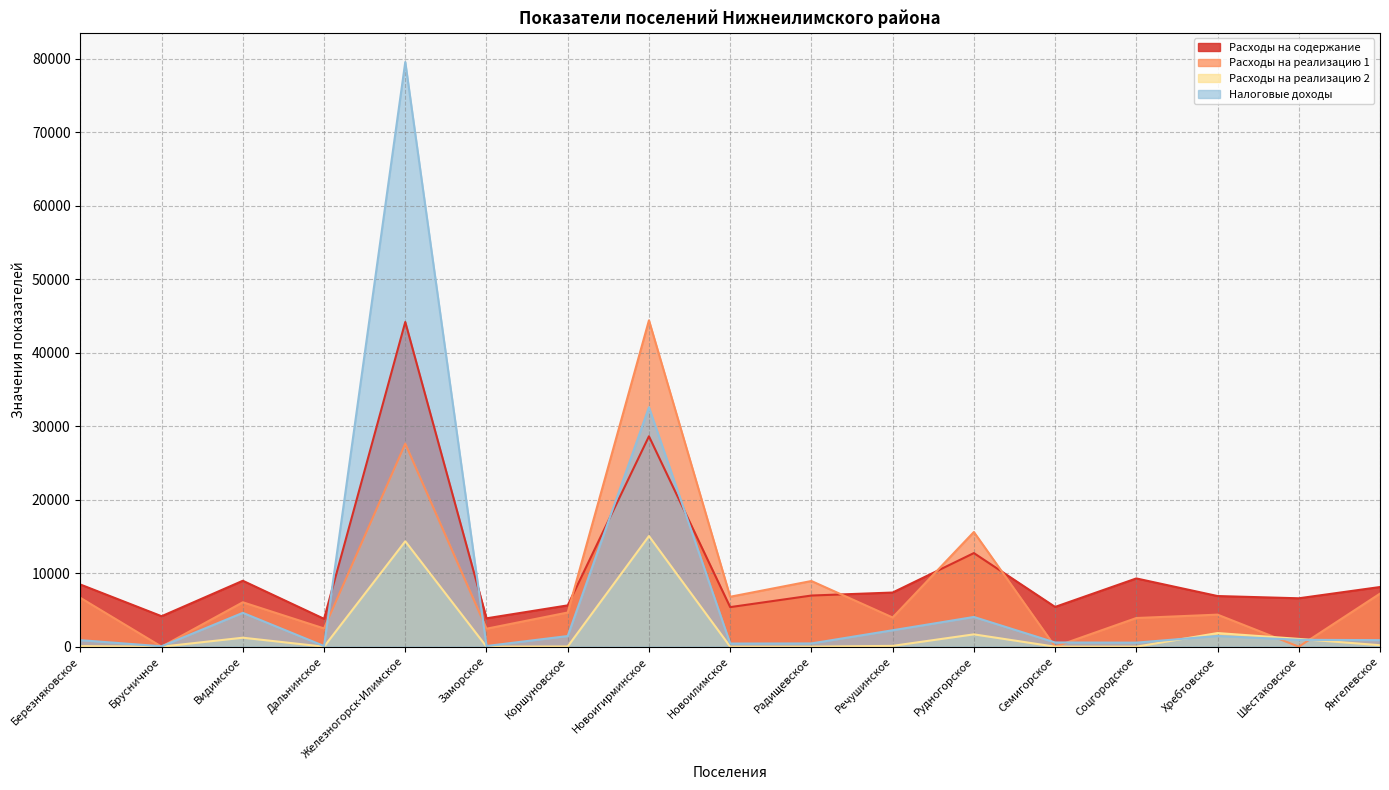

Which series has the widest spread of values?

Налоговые доходы